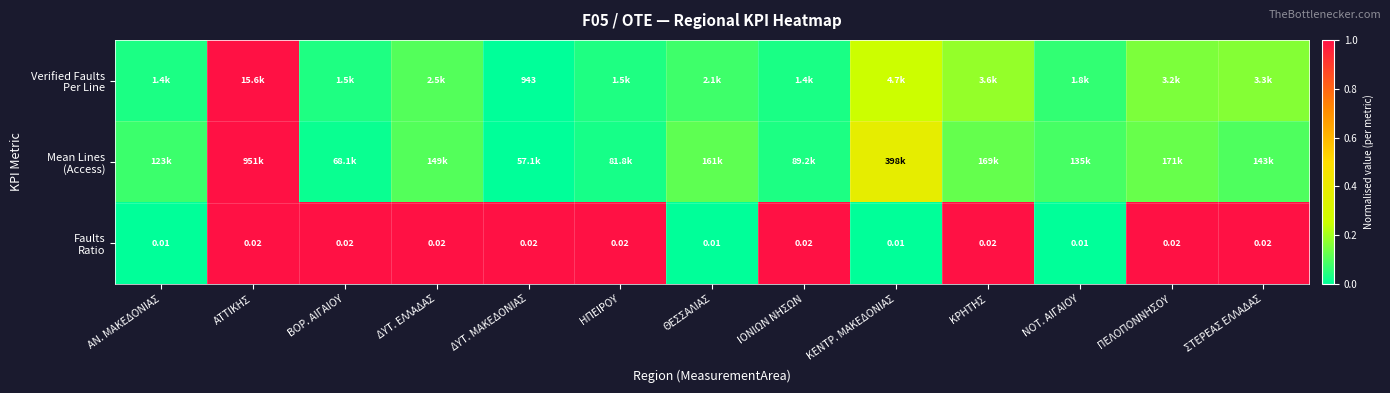

Count the Faults Ratio values in the range 0 to 1.

13